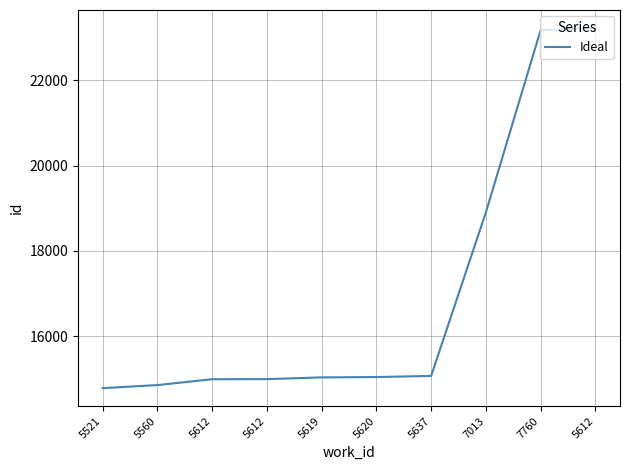

Is it true that the value at 5637 is 15070?

True